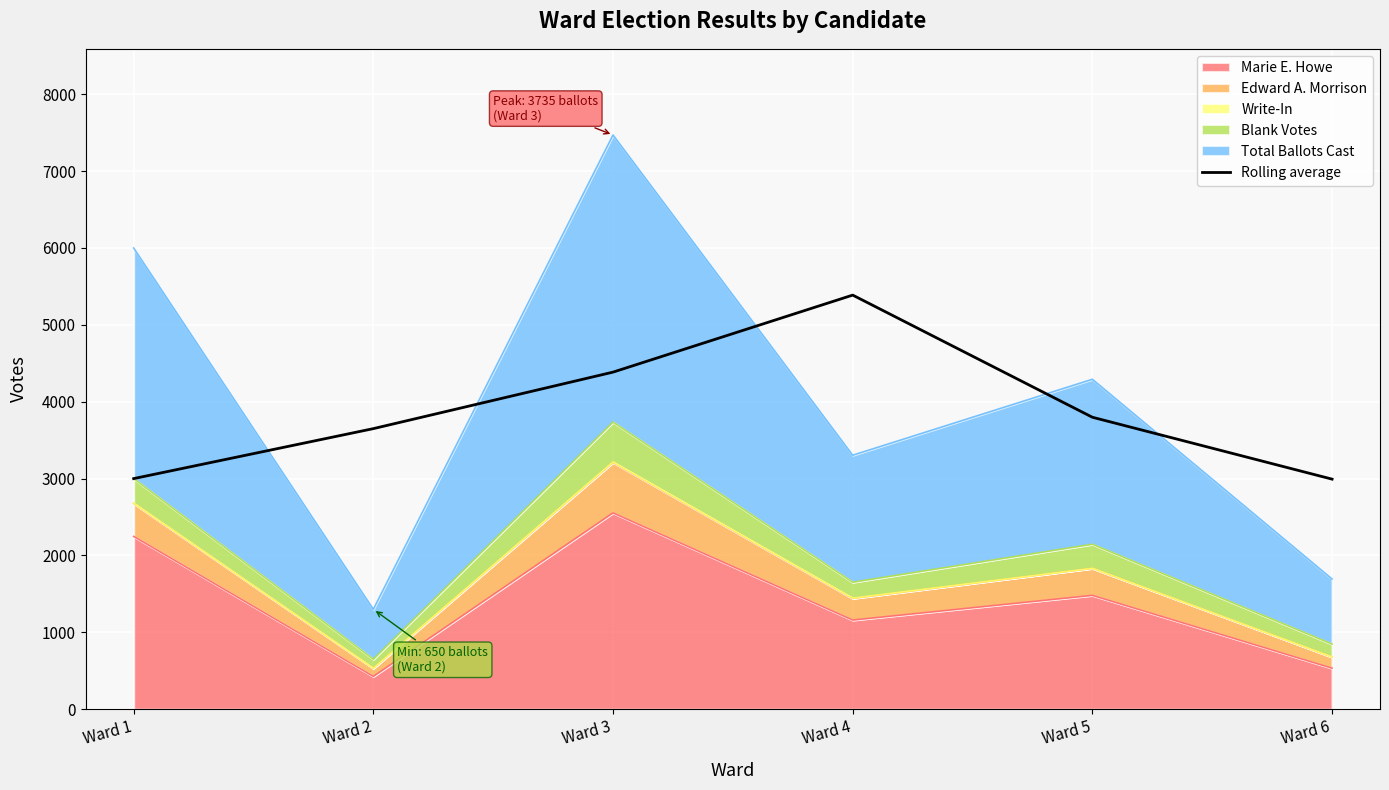

Between Ward 4 and Ward 6, which is larger?

Ward 4